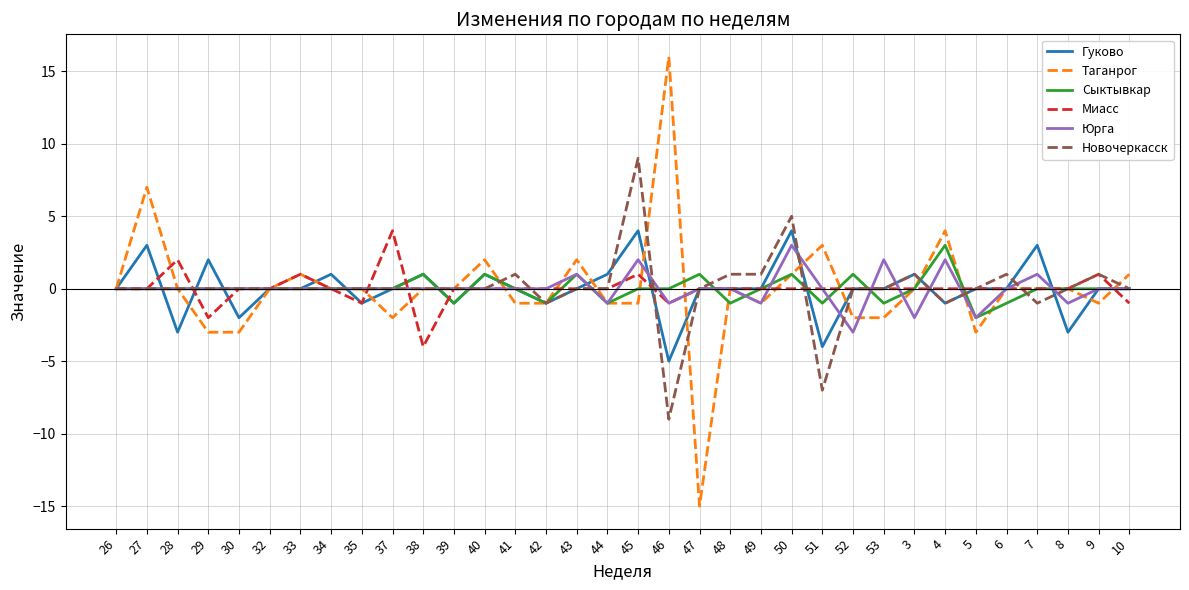

What is the sum of the Новочеркасск values at 33 and 46?

-9